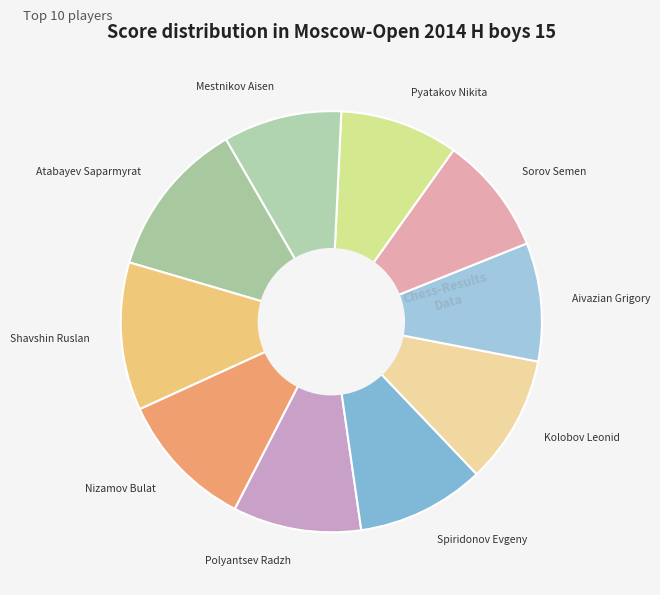

Which slice is the largest?

Atabayev Saparmyrat